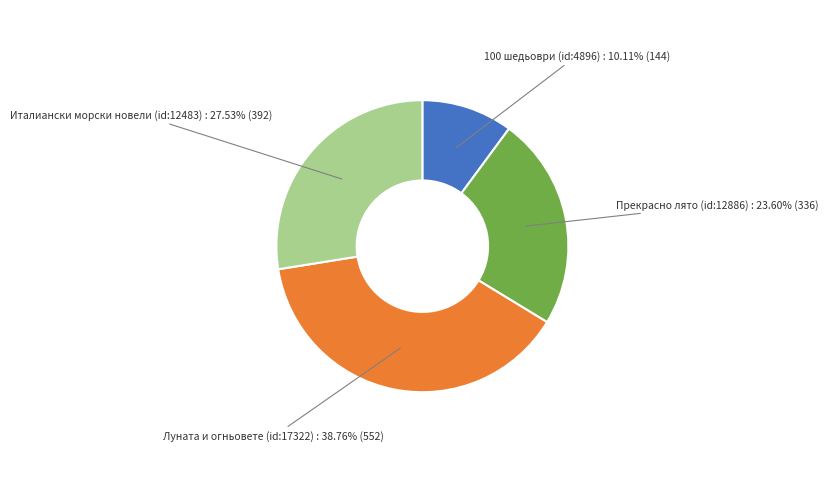

Is there a majority slice in this chart?

No